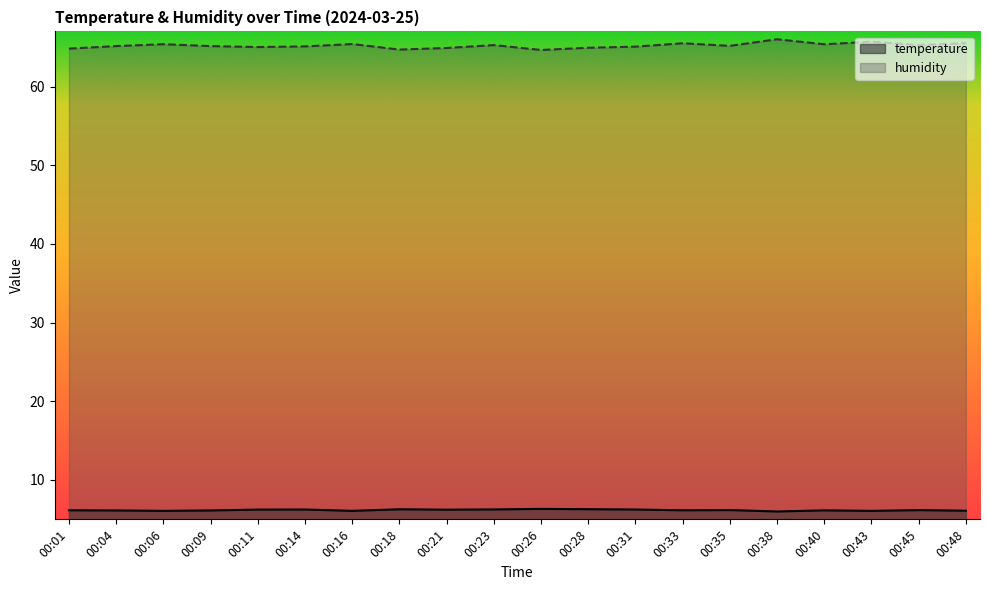

At which label does humidity reach its peak?

00:38